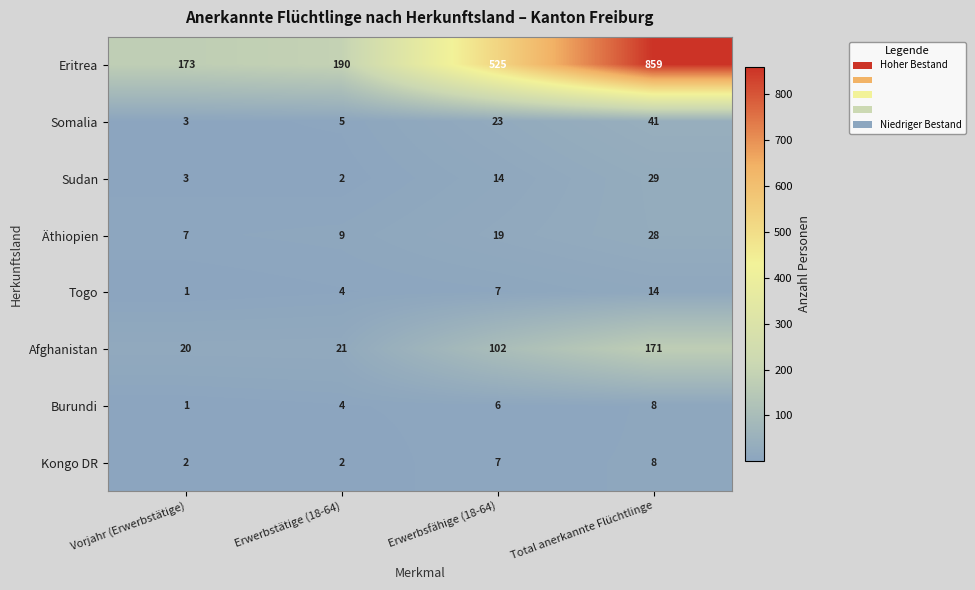

At which label is Kongo DR closest to 5?

Erwerbsfähige (18-64)